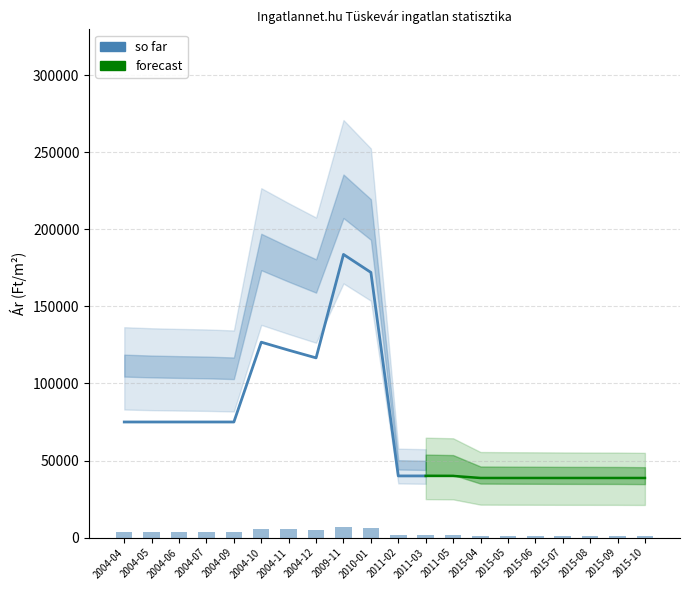

What is the difference between the Atlagos m2 ar values at 2015-06 and 2004-06?

36334